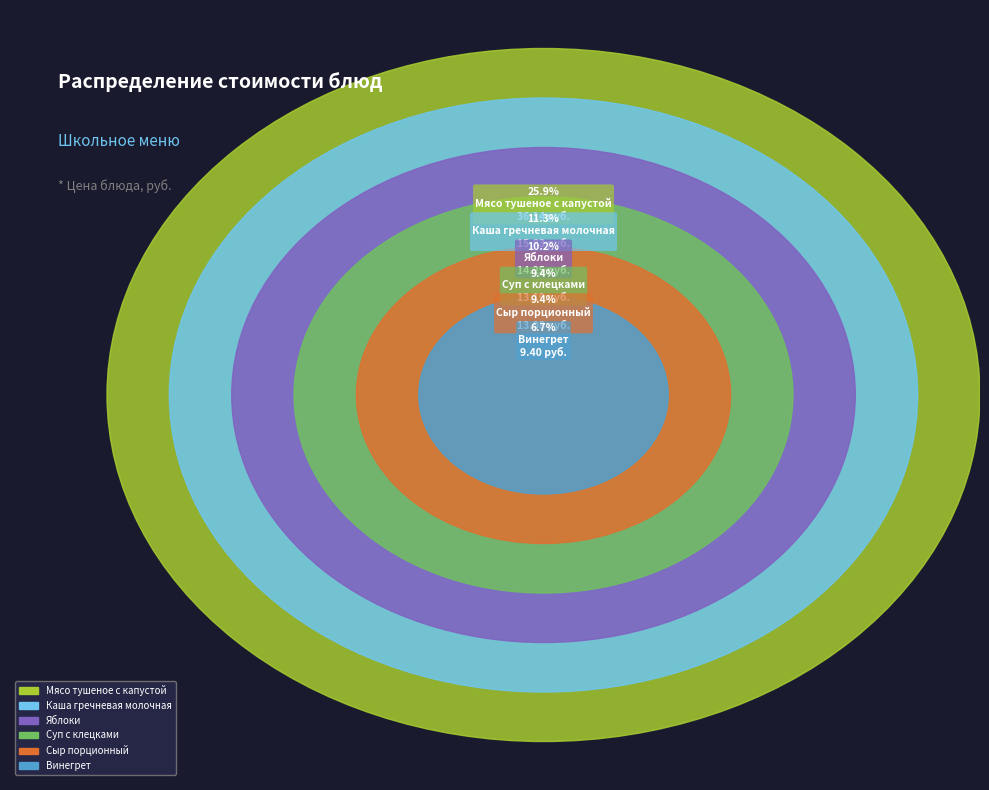

True or false: Батон нарезной accounts for 12% of the total.

False